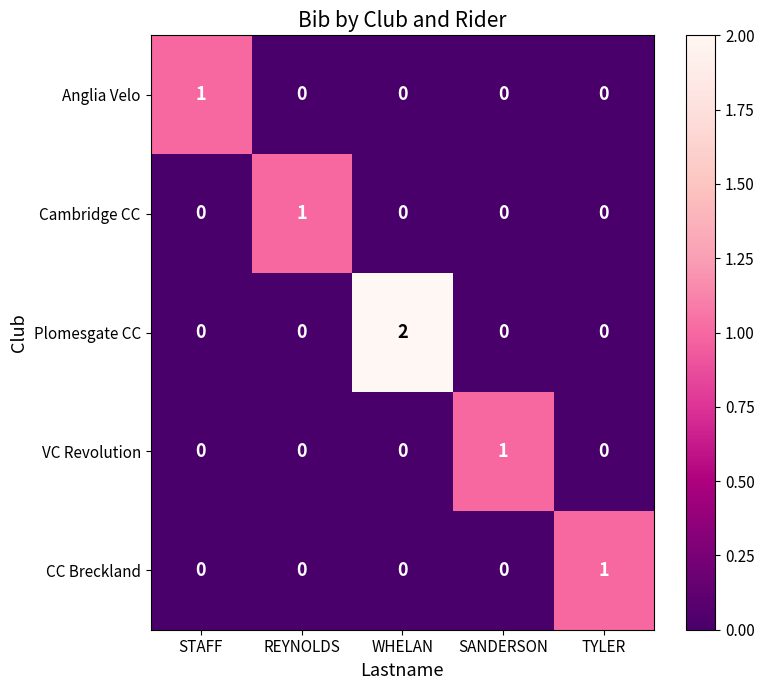

True or false: Anglia Velo has a value of 0 at SANDERSON.

True